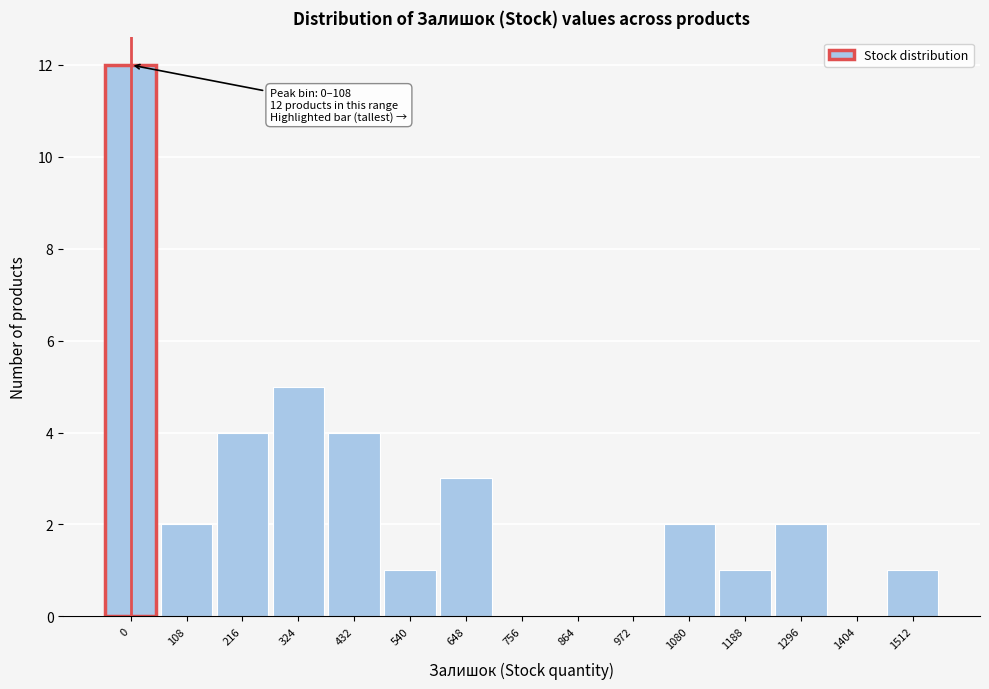

Reading left to right, transcribe all the data shown in this chart.

0=12	108=2	216=4	324=5	432=4	540=1	648=3	756=0	864=0	972=0	1080=2	1188=1	1296=2	1404=0	1512=1